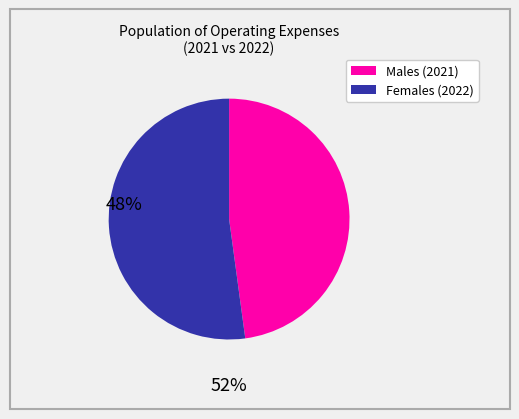

How many segments does this pie chart have?

2